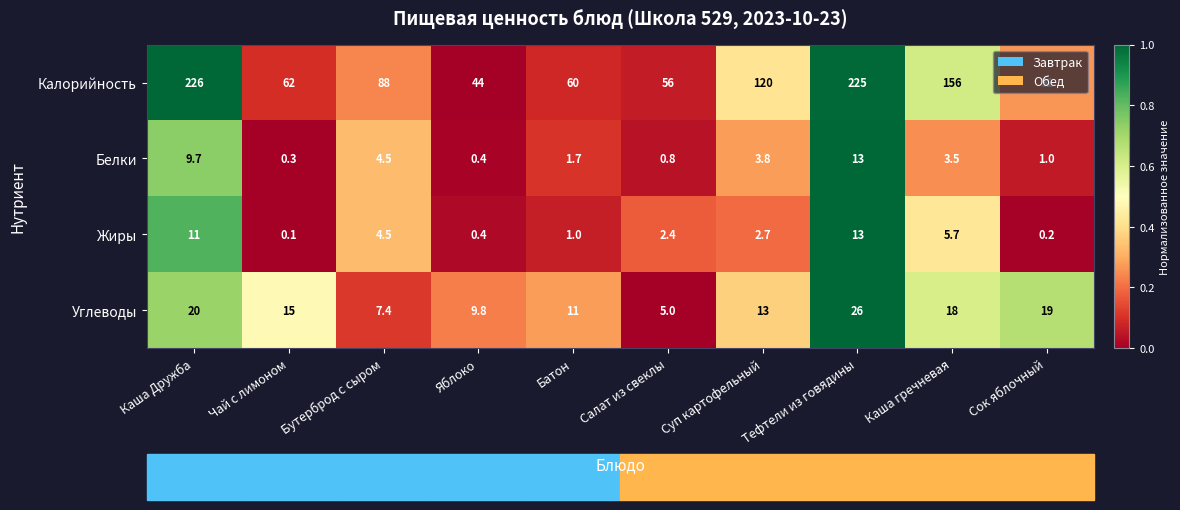

Which label corresponds to the smallest value in the chart?

Чай с лимоном